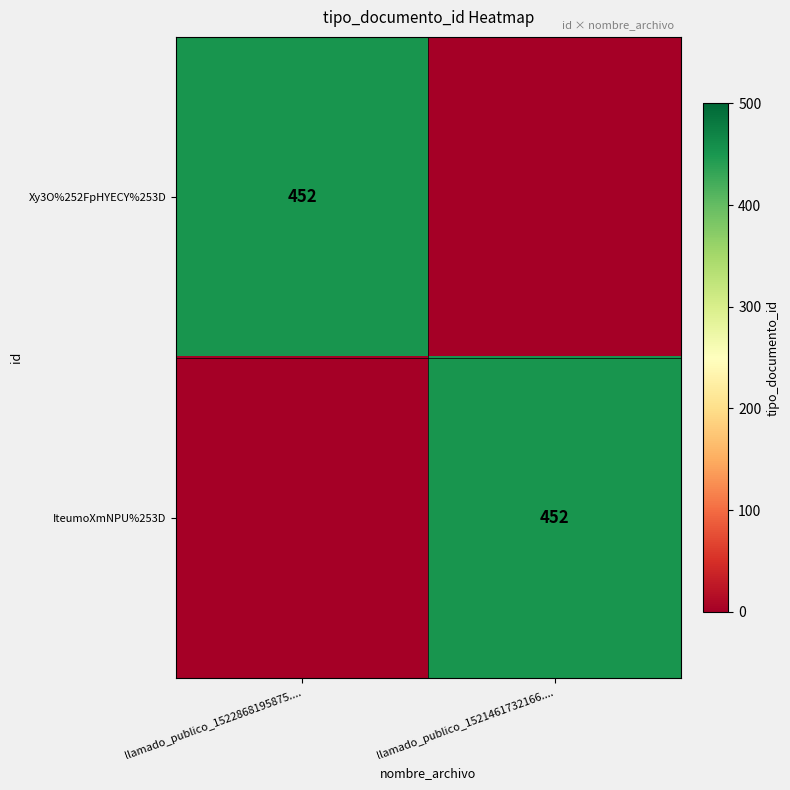

Count the number of data series in this chart.

2